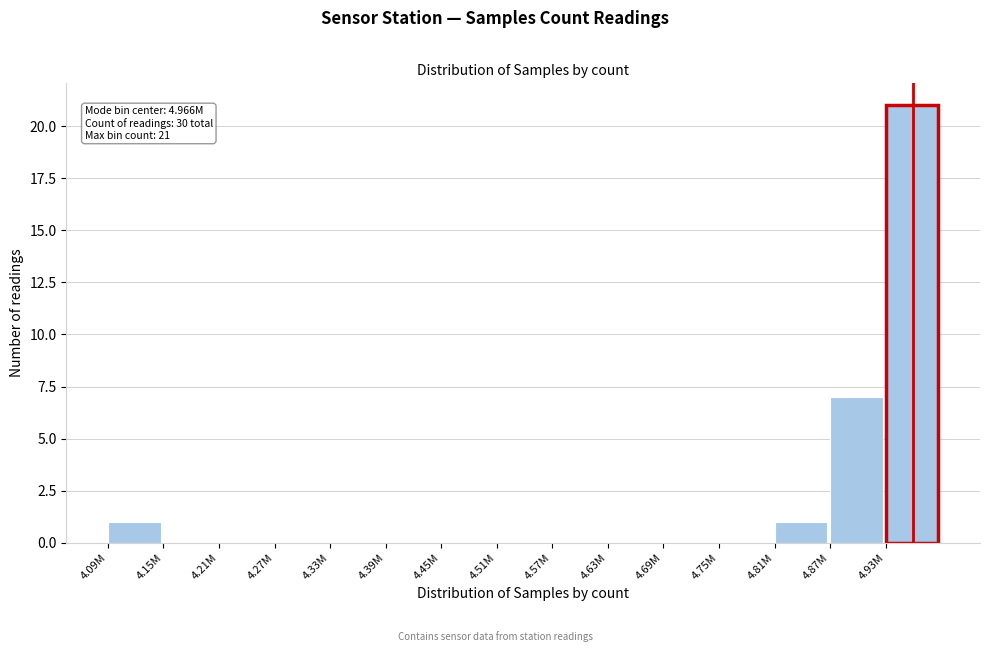

Reading left to right, what are all the values shown in this chart?

4.09M=1	4.15M=0	4.21M=0	4.27M=0	4.33M=0	4.39M=0	4.45M=0	4.51M=0	4.57M=0	4.63M=0	4.69M=0	4.75M=0	4.81M=1	4.87M=7	4.93M=21